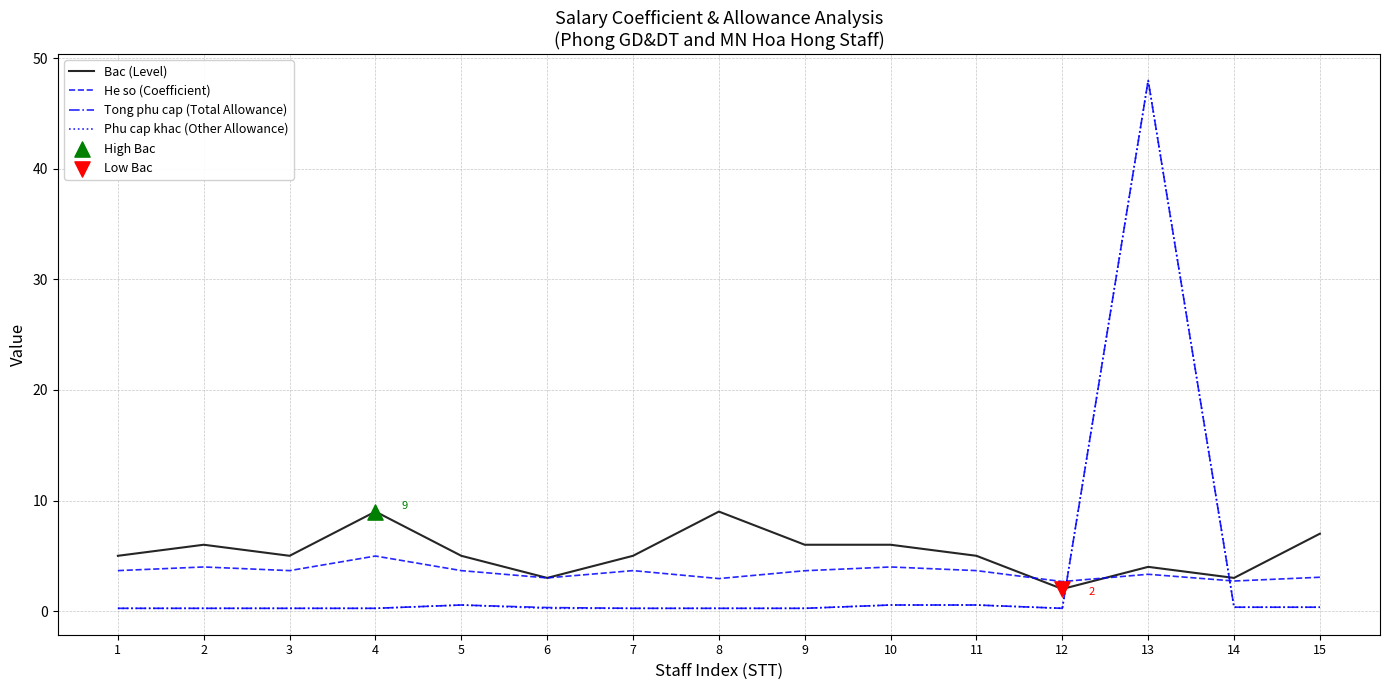

Is the value of Bac (Level) at 15 greater than the value of He so (Coefficient) at 13?

Yes